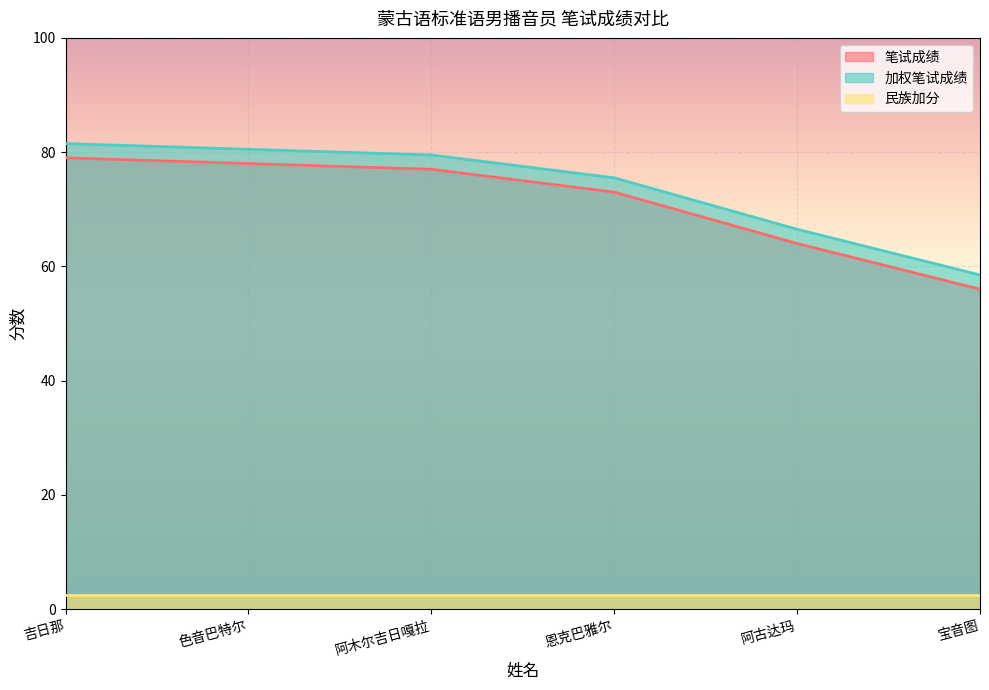

What is the spread (max minus min) of values at 色音巴特尔?

78.0